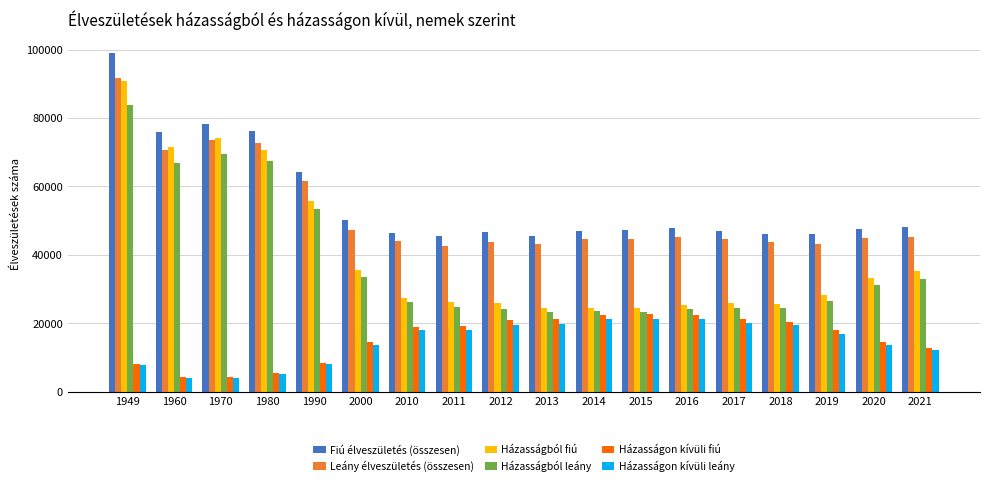

Which series has the largest total across all categories?

Fiú élveszületés (összesen)